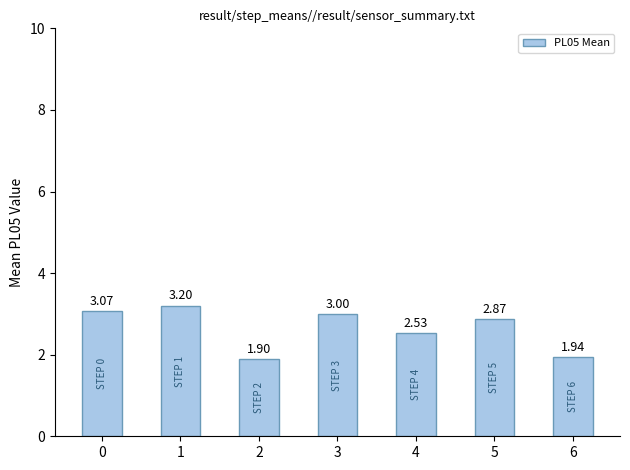

What is the difference between the second highest and second lowest values?

1.1